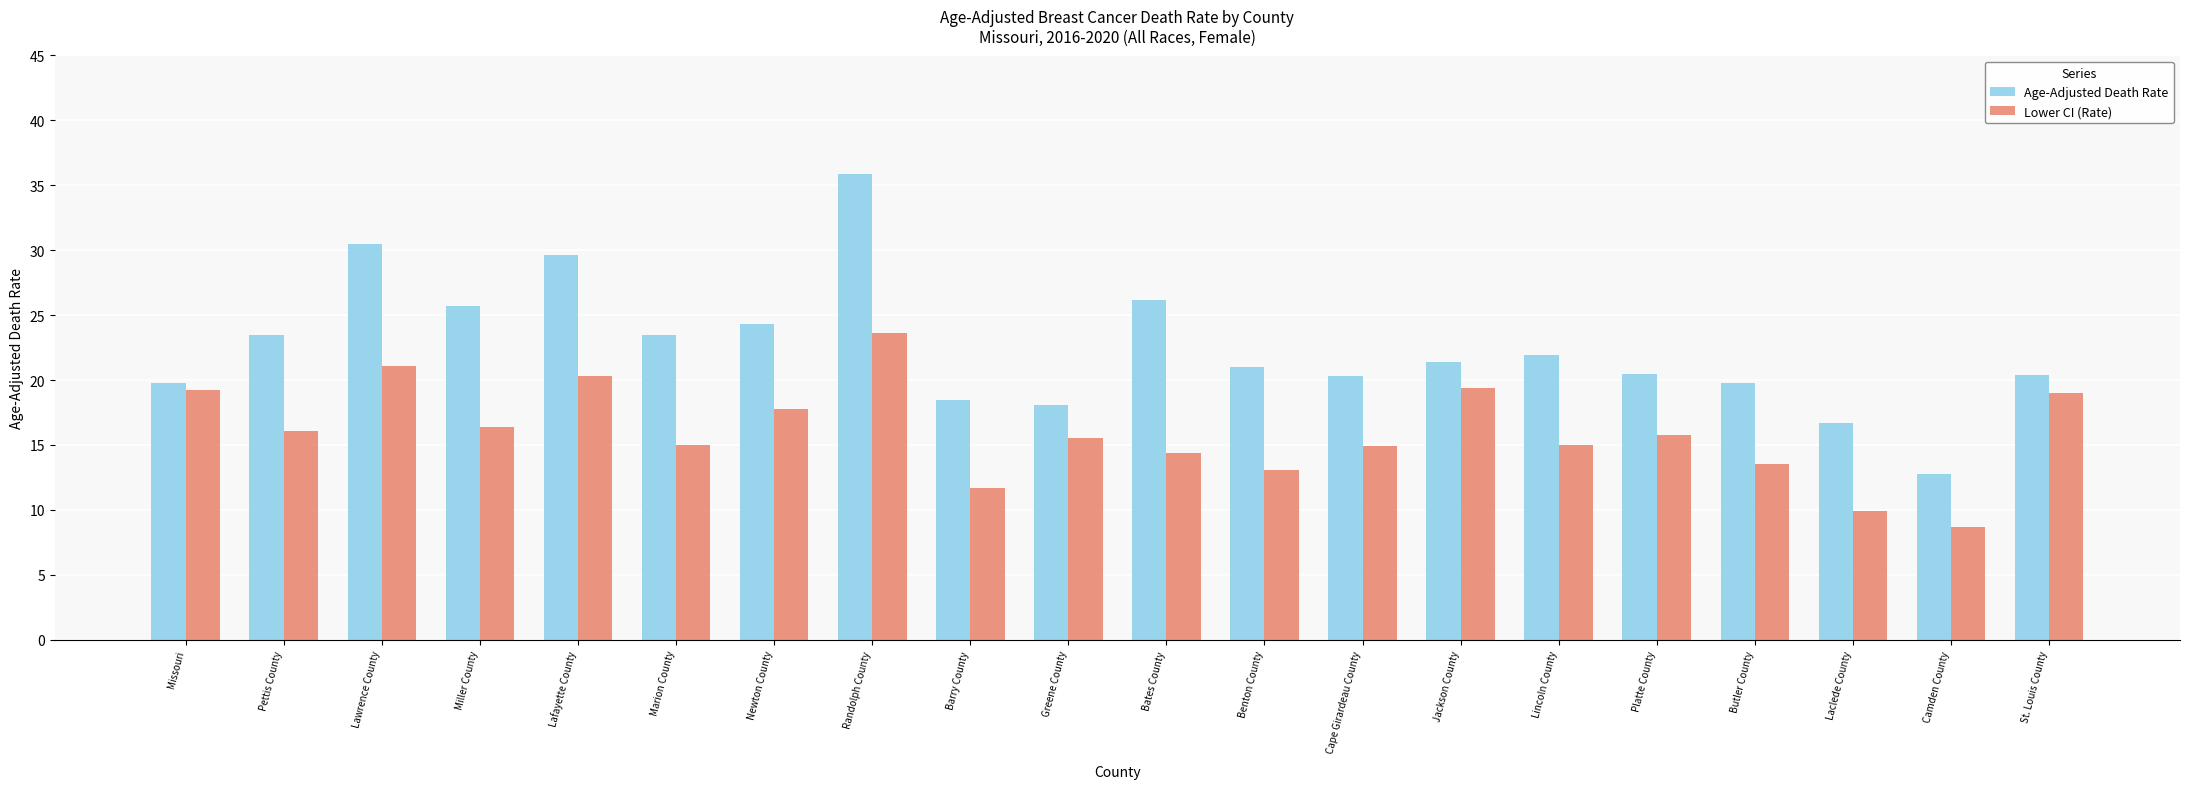

What is the greatest value displayed?

35.9